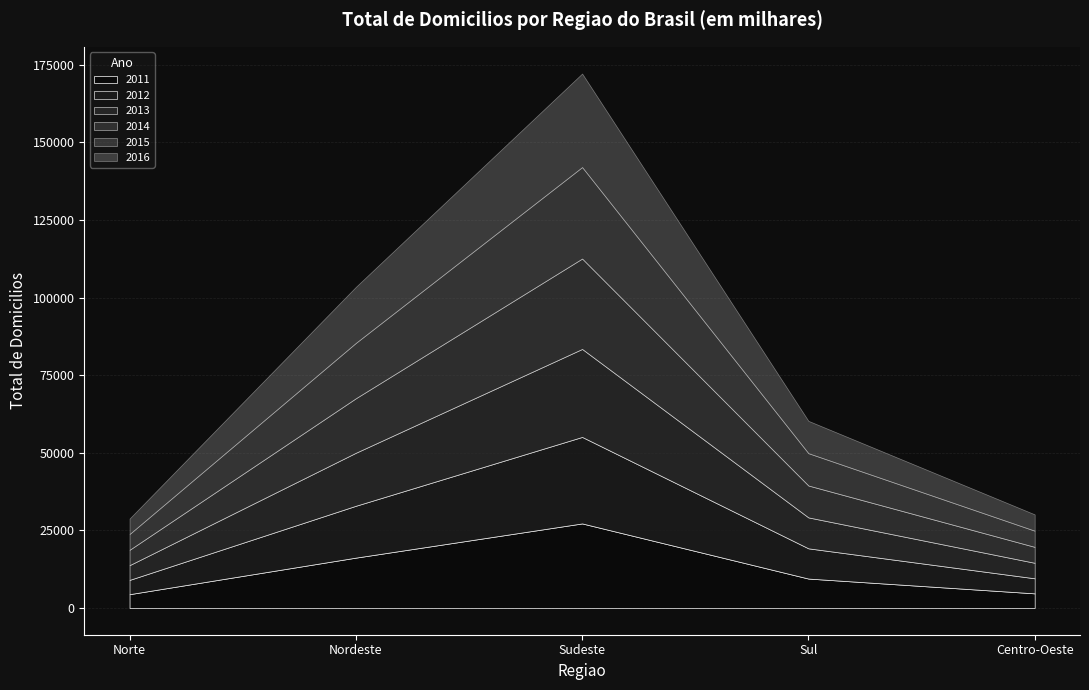

How many data points does each series have?

5